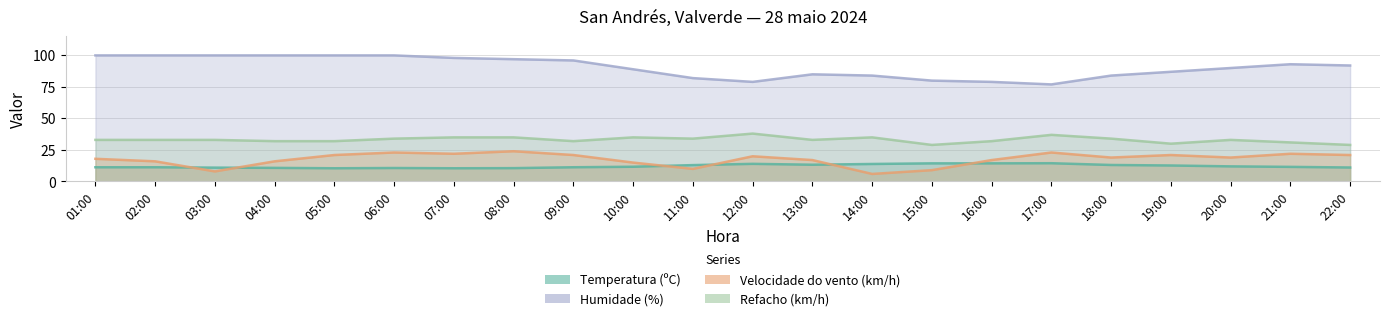

List the series in order of their peak value, highest first.

Humidade (%), Refacho (km/h), Velocidade do vento (km/h), Temperatura (ºC)